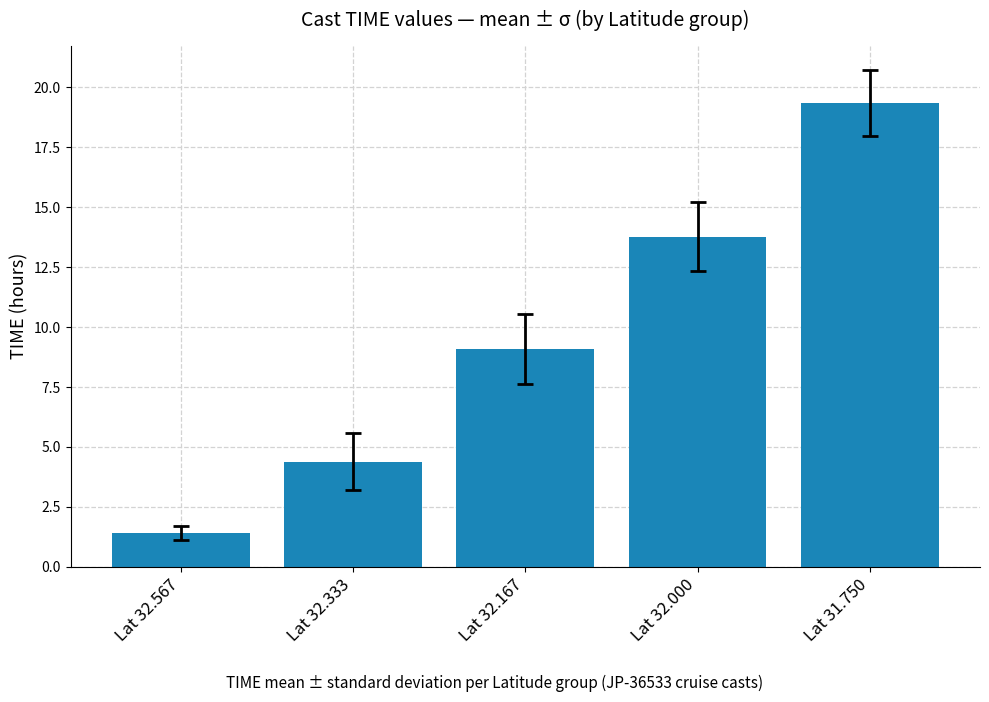

List the labels in order of value, largest first.

Lat 31.750, Lat 32.000, Lat 32.167, Lat 32.333, Lat 32.567